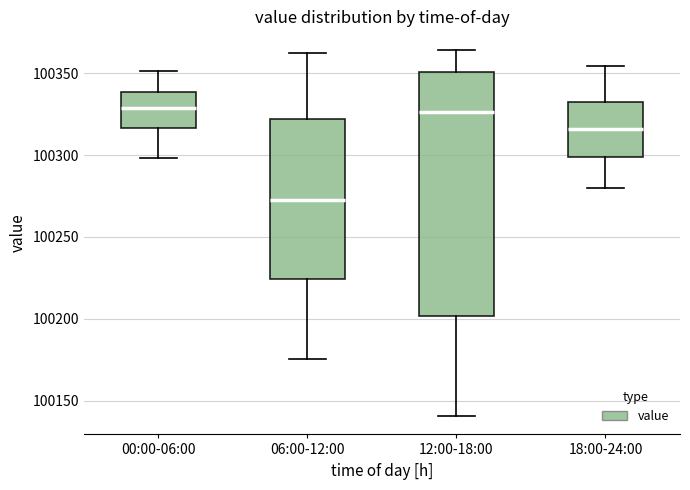

Which box's median line is the lowest?

06:00-12:00